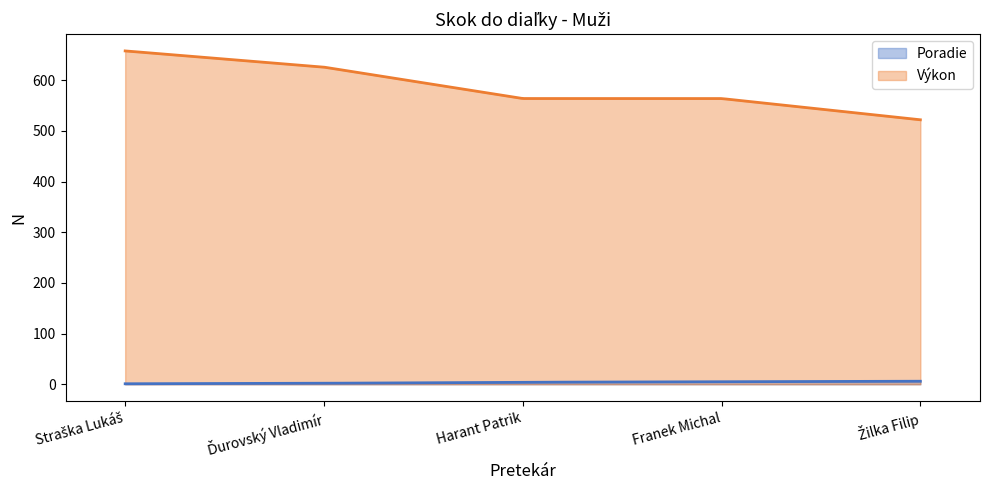

Reading right to left, list all the values displayed in this chart.

Poradie: Žilka Filip=6	Franek Michal=5	Harant Patrik=4	Ďurovský Vladimír=2	Straška Lukáš=1
Výkon: Žilka Filip=522	Franek Michal=564	Harant Patrik=564	Ďurovský Vladimír=626	Straška Lukáš=658